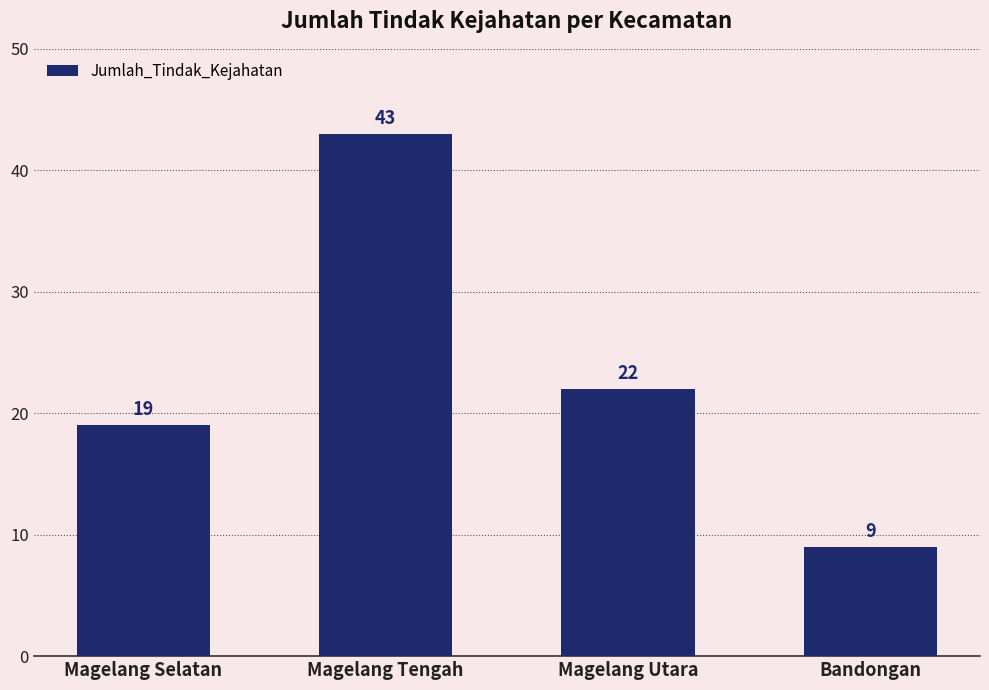

What position from the left is Magelang Tengah?

2